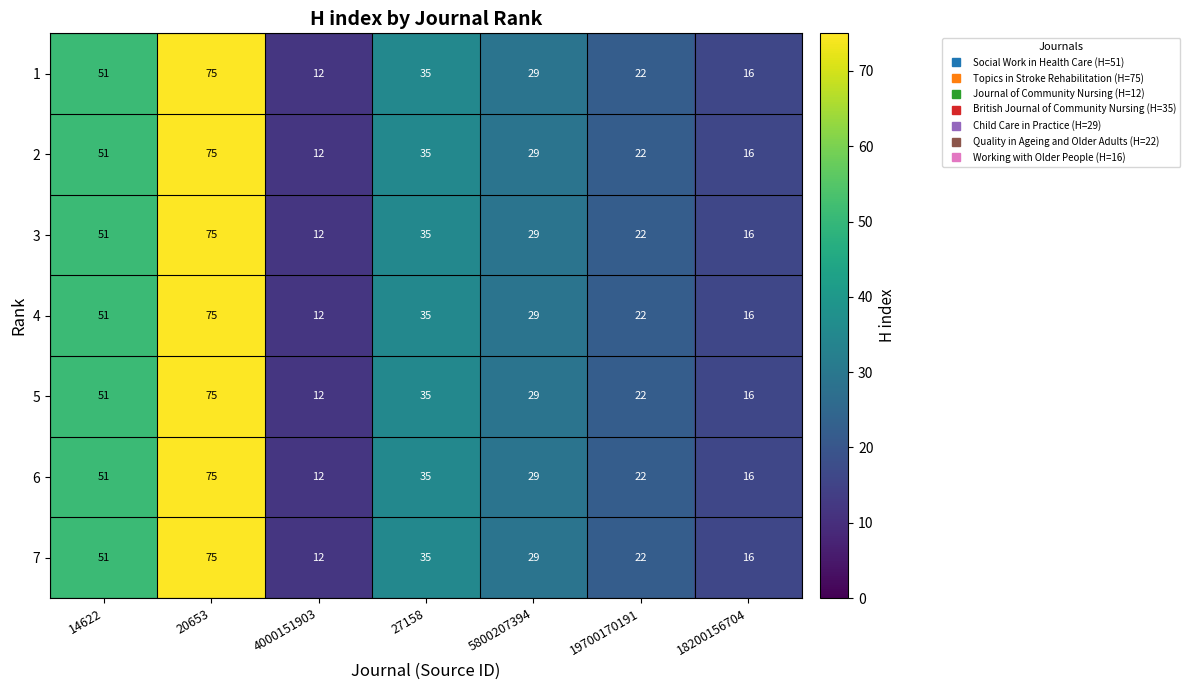

The 1 series shows 37 at 19700170191. True or false?

False